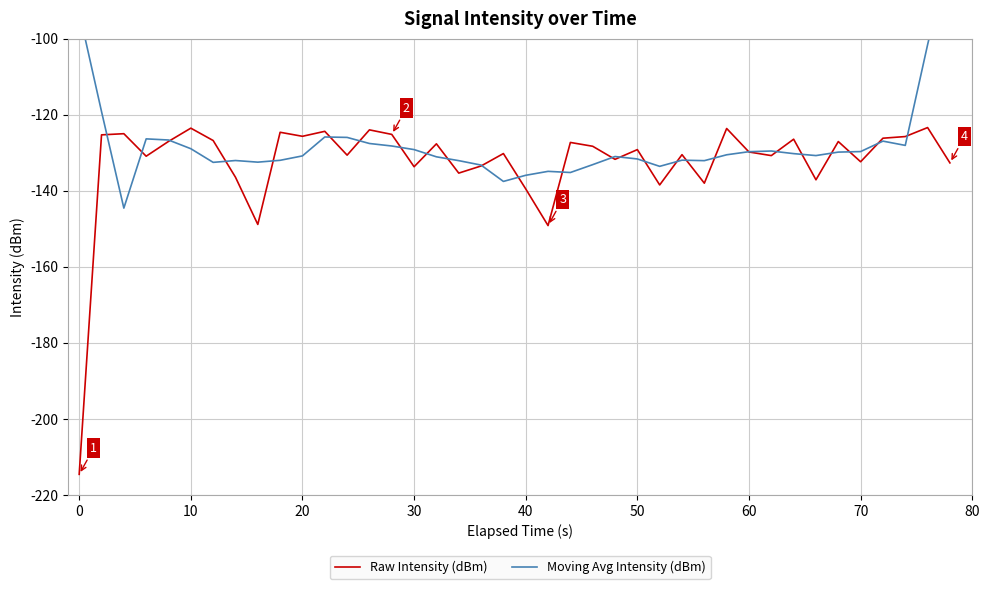

How many interior local peaks does the Raw Intensity (dBm) series have?

14